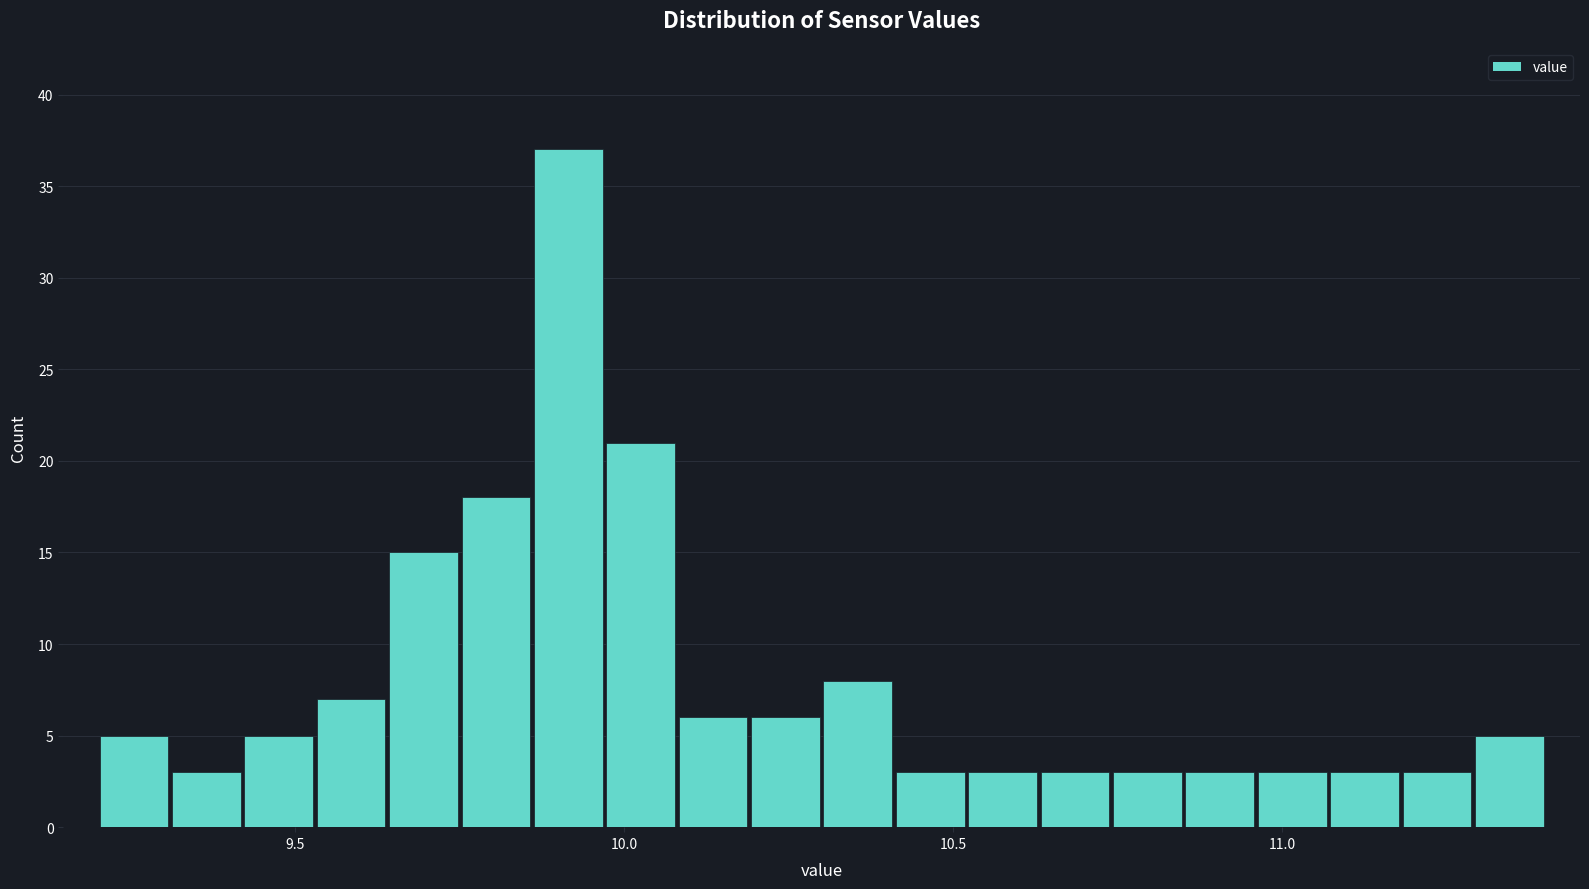

Around what value on the x-axis is the tallest bar? Give the approximate position of its centre, as read against the axis.

9.90